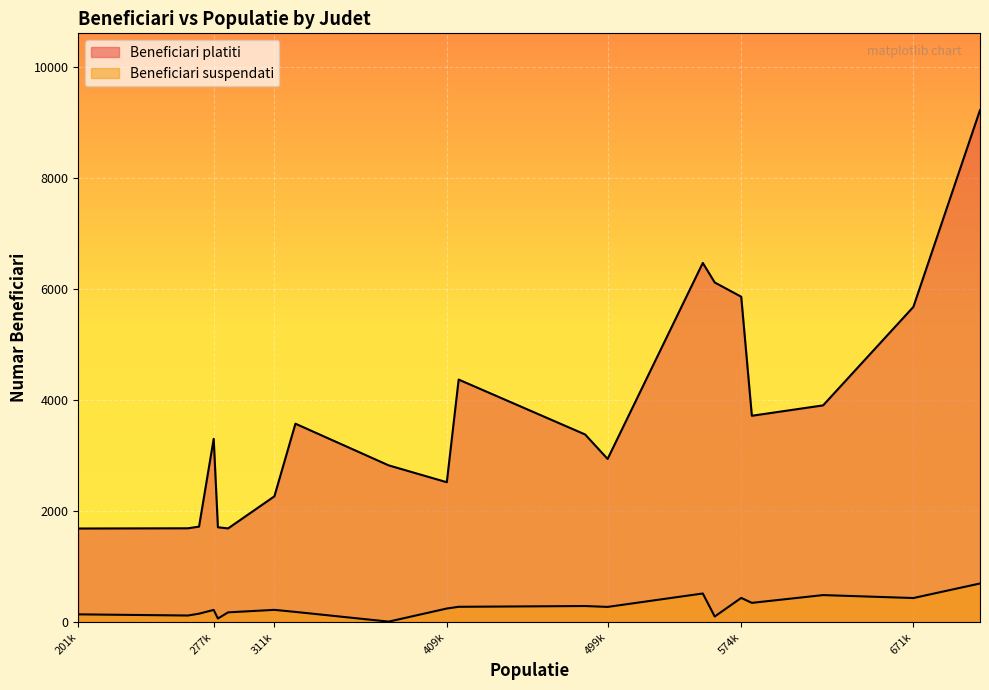

How many lines are shown in the chart?

2